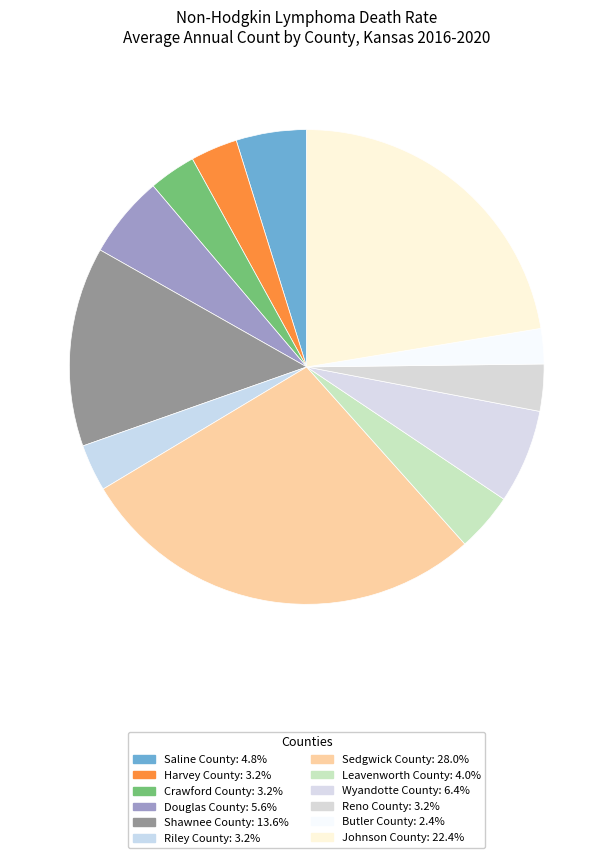

How many slices are in this pie chart?

12